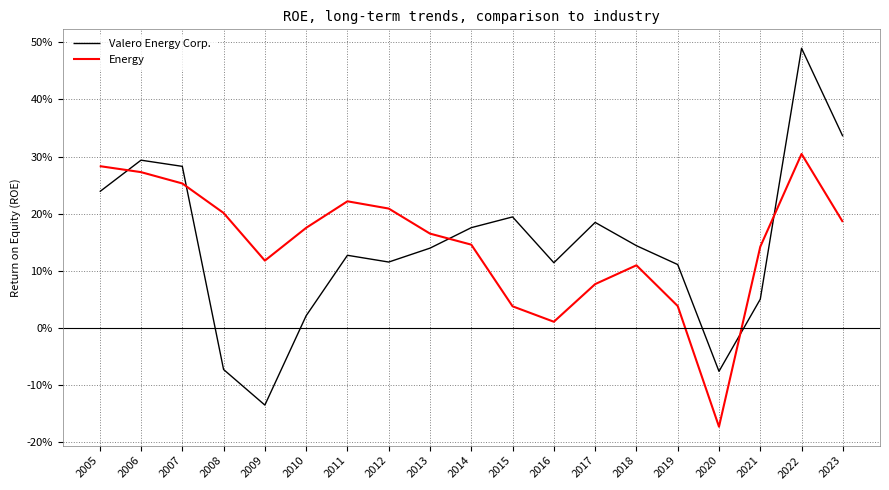

What are all the series names shown in the legend?

Valero Energy Corp., Energy